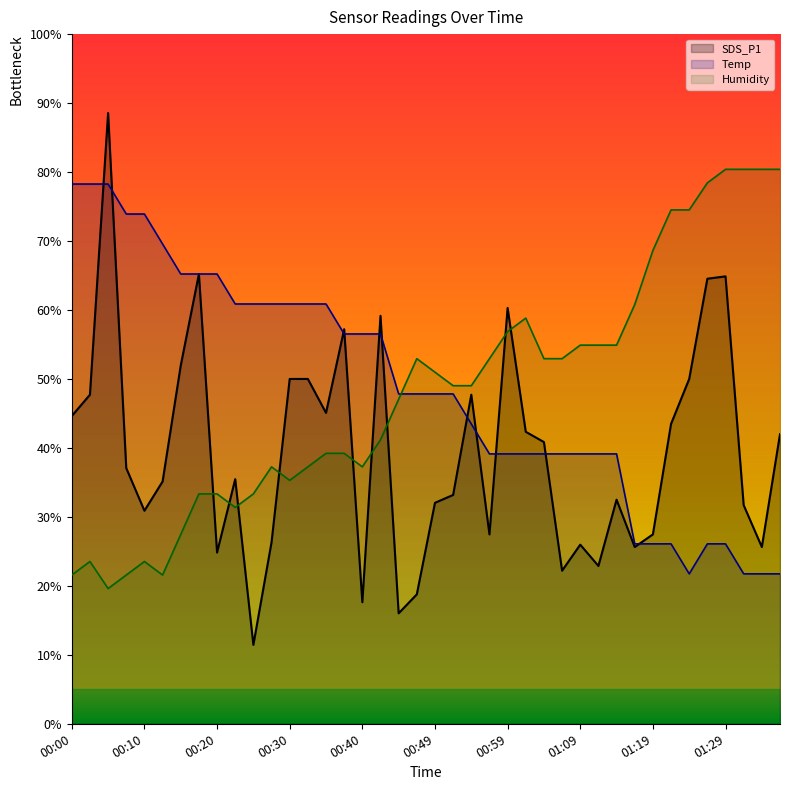

What is the total value across all series at 00:23?

127.7